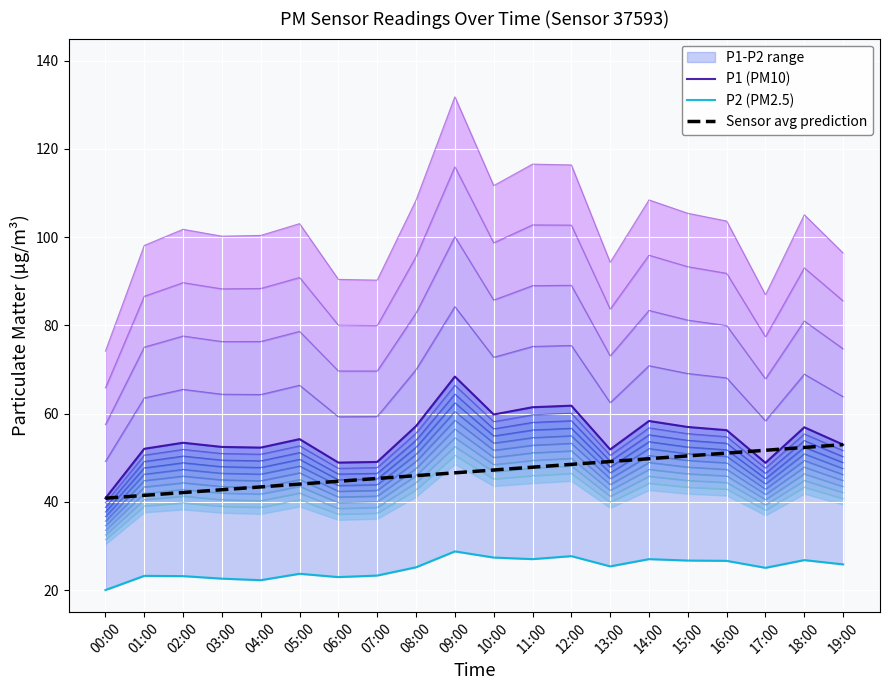

At how many categories does at least one series exceed 53?

11